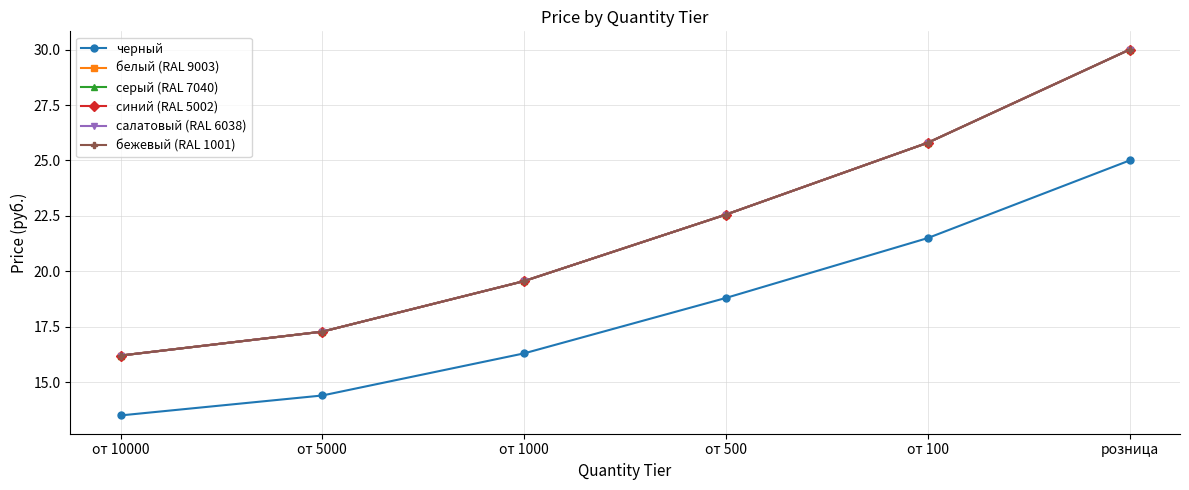

Which series changed the most between от 5000 and от 1000?

белый (RAL 9003)